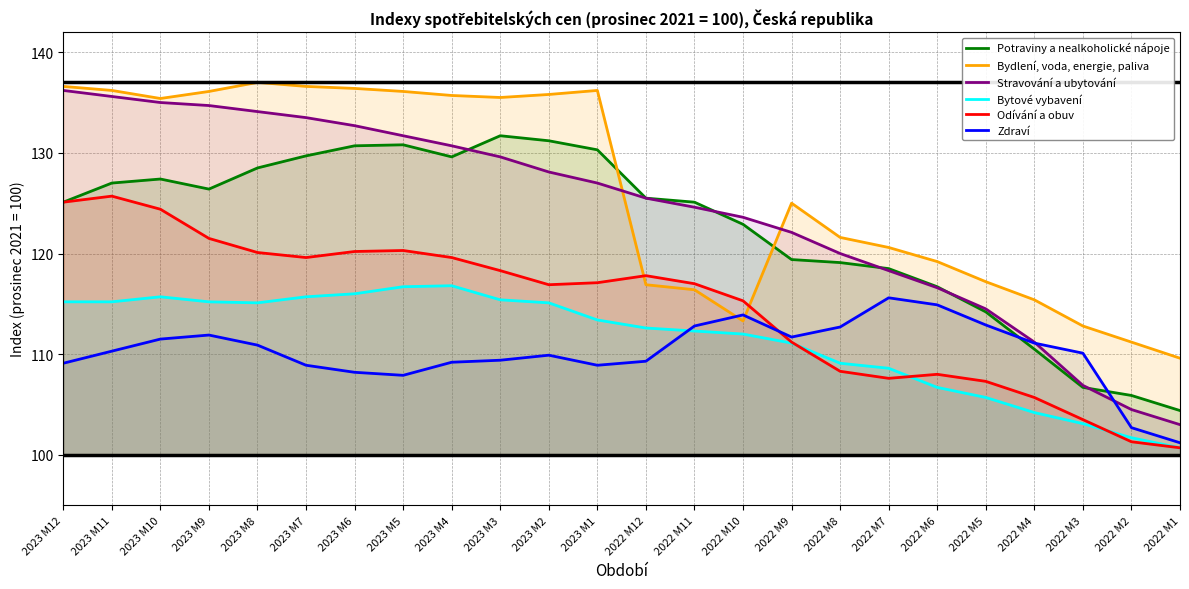

The Stravování a ubytování series shows 123.6 at 2022 M10. True or false?

True